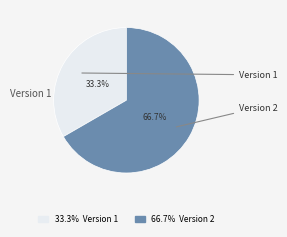

Does any single category account for the majority?

Yes